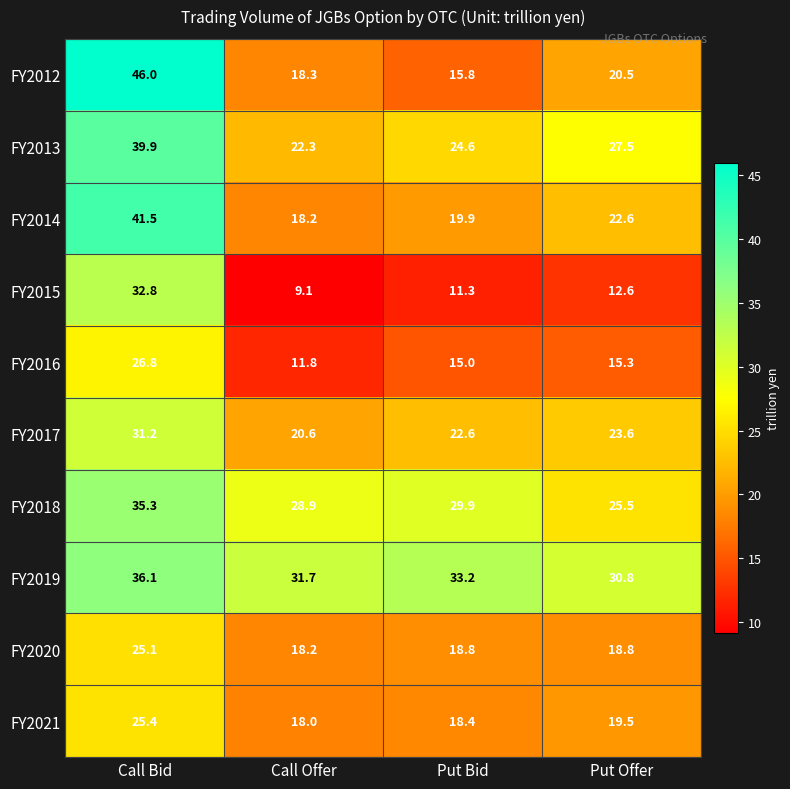

Which category has the highest value in the FY2016 series?

Call Bid